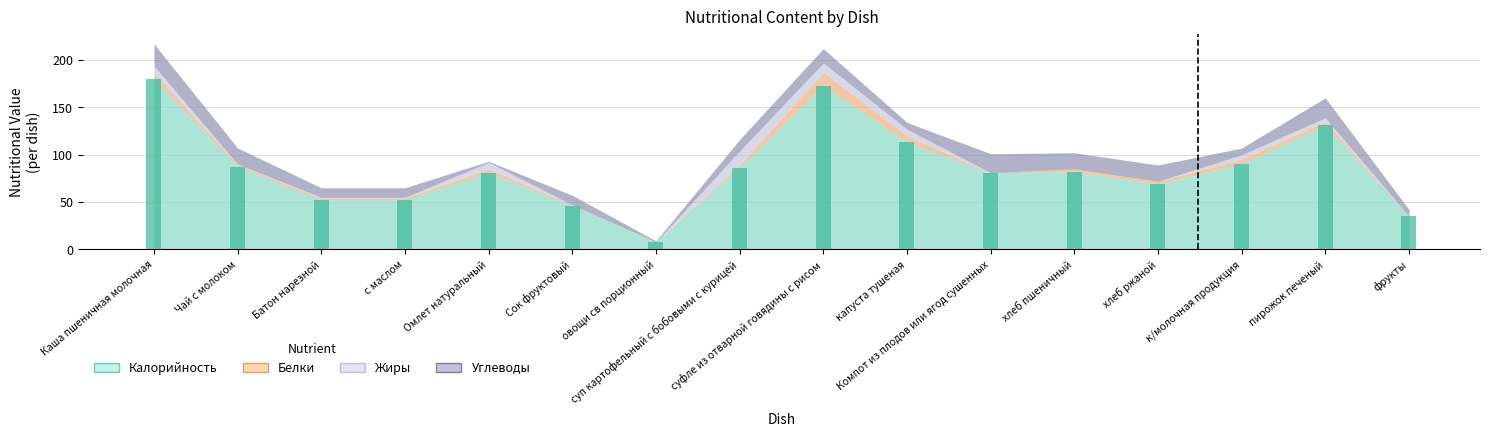

Rank the categories by Калорийность value from highest to lowest.

Каша пшеничная молочная, суфле из отварной говядины с рисом, пирожок печеный, капуста тушеная, к/молочная продукция, Чай с молоком, суп картофельный с бобовыми с курицей, хлеб пшеничный, Омлет натуральный, Компот из плодов или ягод сушенных, хлеб ржаной, Батон нарезной, c маслом, Сок фруктовый, фрукты, овощи св порционный